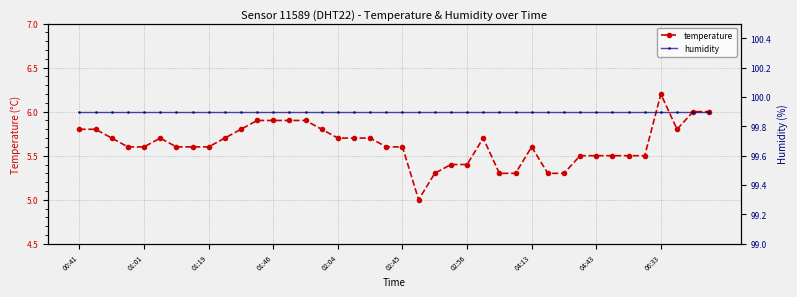

True or false: temperature and humidity intersect in this chart.

False